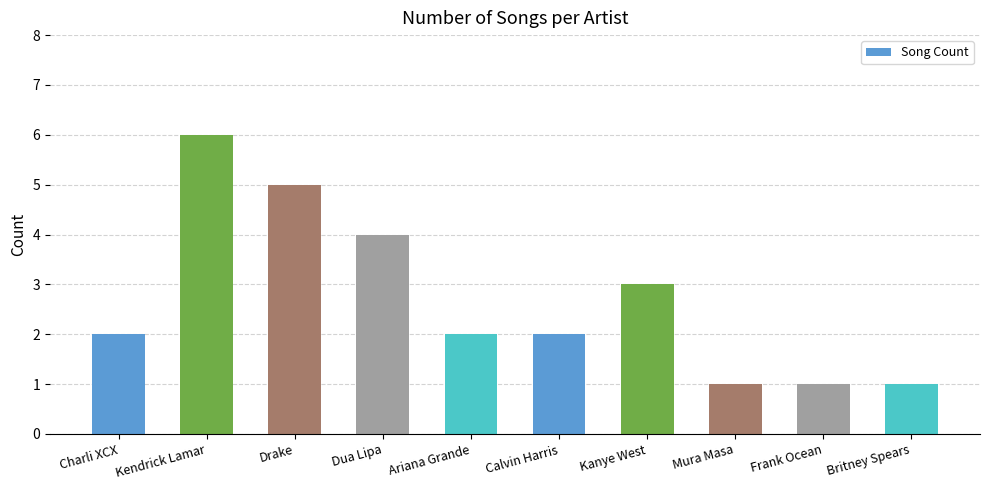

What is the sum of all values?

27